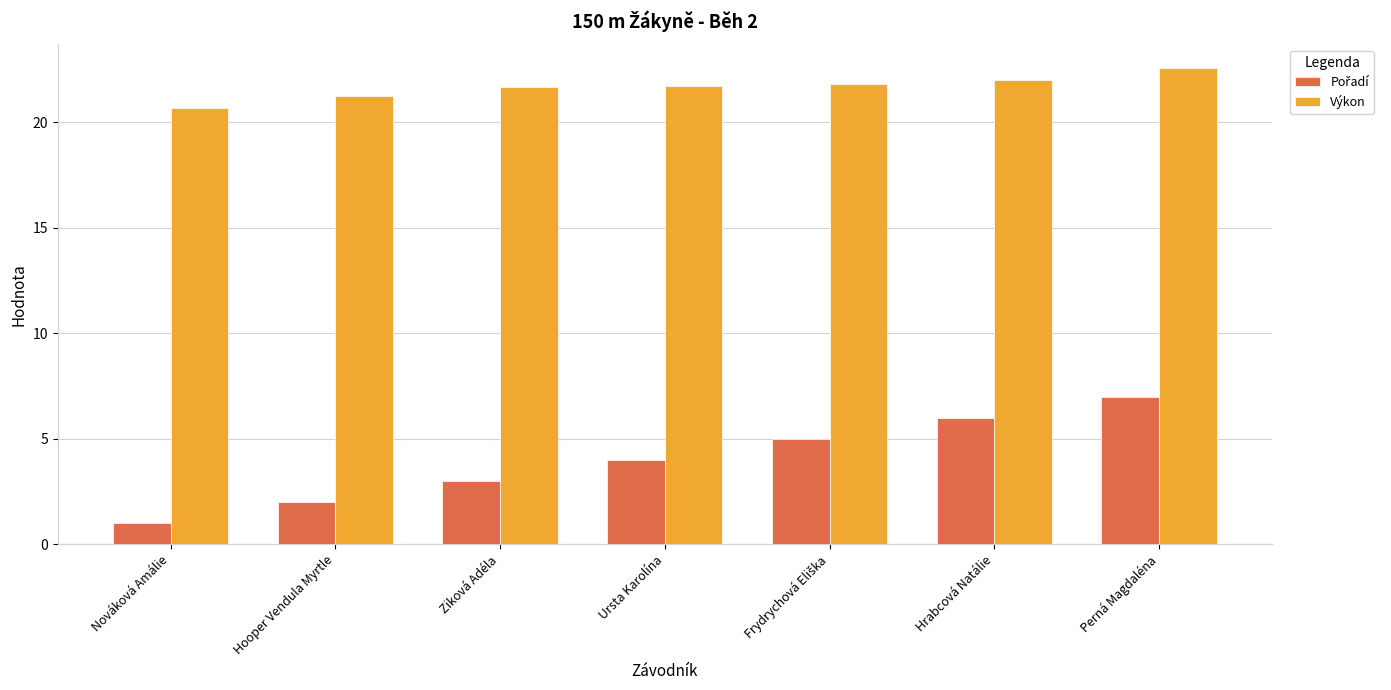

What is the spread (max minus min) of values at Hrabcová Natálie?

16.0